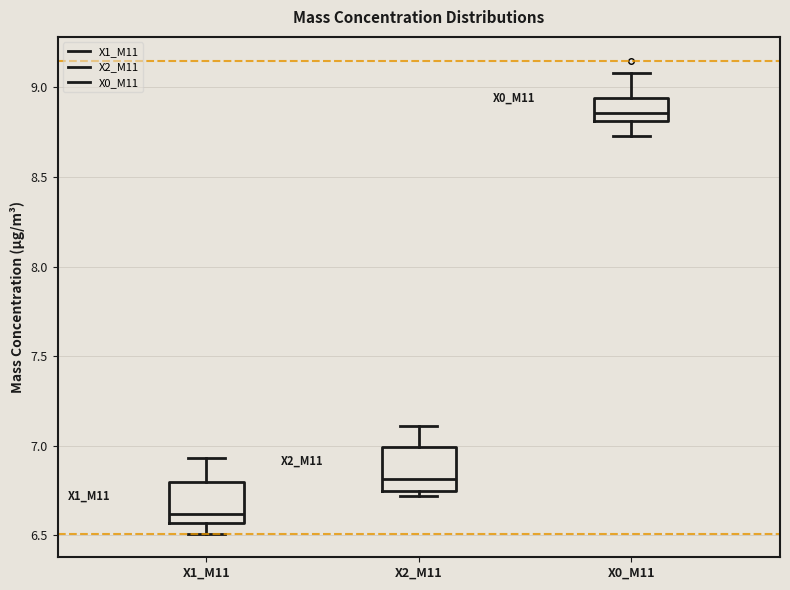

Which box has the highest median line?

X0_M11